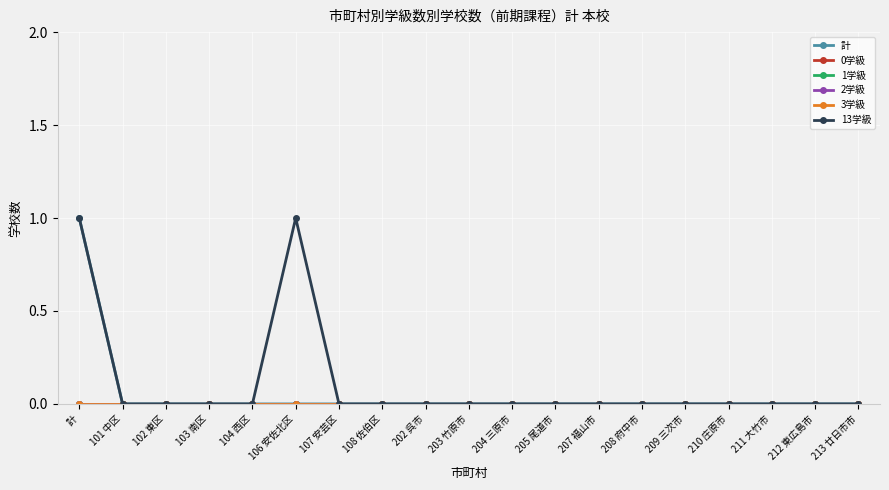

Reading left to right, transcribe all the data shown in this chart.

計: 1	0	0	0	0	0	0	0	0	0	0	0	0	0	0	0	0	0	0
0学級: 0	0	0	0	0	0	0	0	0	0	0	0	0	0	0	0	0	0	0
1学級: 0	0	0	0	0	0	0	0	0	0	0	0	0	0	0	0	0	0	0
2学級: 0	0	0	0	0	0	0	0	0	0	0	0	0	0	0	0	0	0	0
3学級: 0	0	0	0	0	0	0	0	0	0	0	0	0	0	0	0	0	0	0
13学級: 1	0	0	0	0	1	0	0	0	0	0	0	0	0	0	0	0	0	0